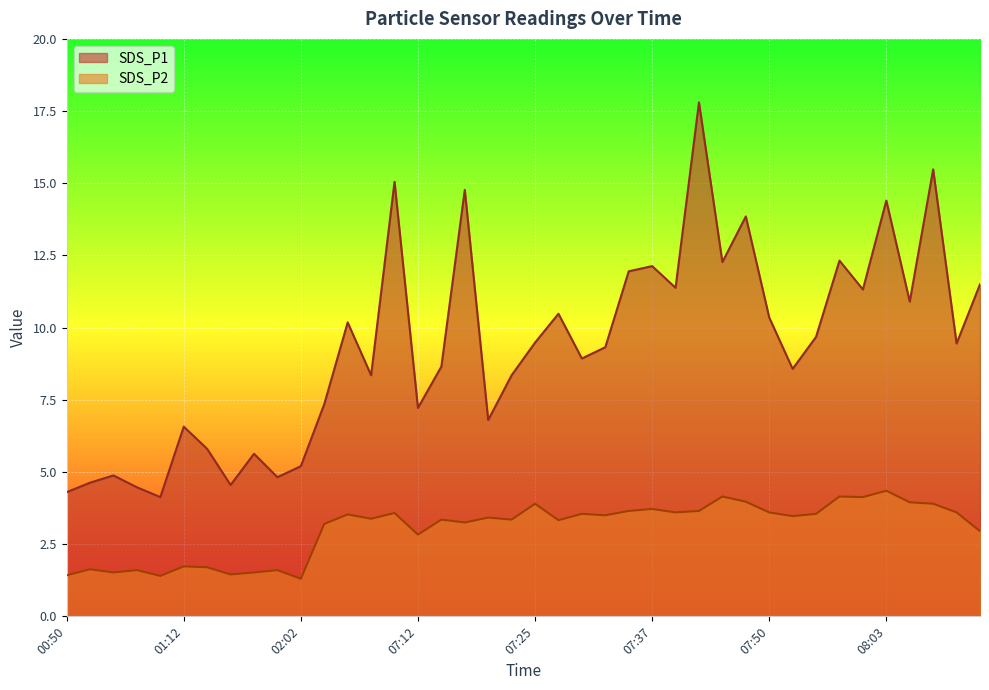

What are all the series names shown in the legend?

SDS_P1, SDS_P2